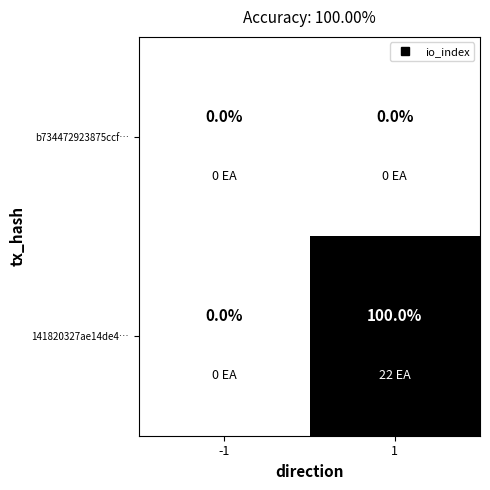

At which category is the sum across all series the highest?

1